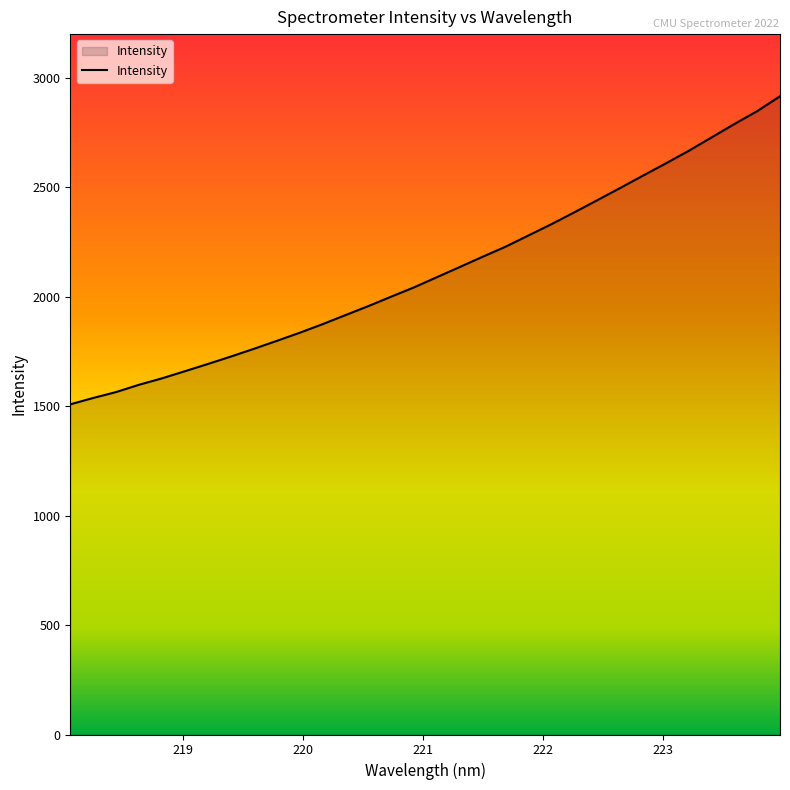

What is the sum of all values?

67777.5